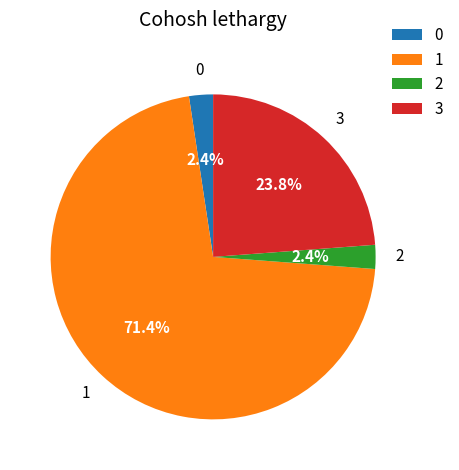

Count the number of slices in the pie.

4